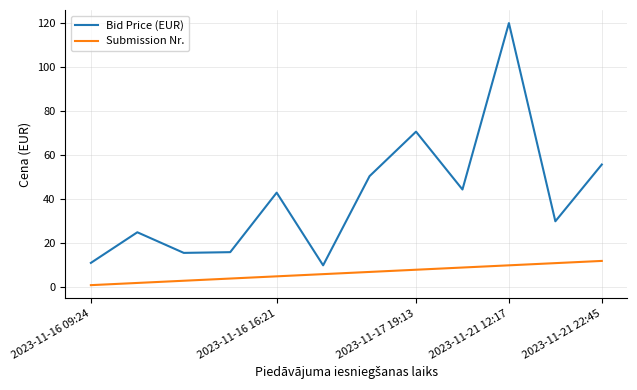

List the series in order of their peak value, lowest first.

Submission Nr., Bid Price (EUR)